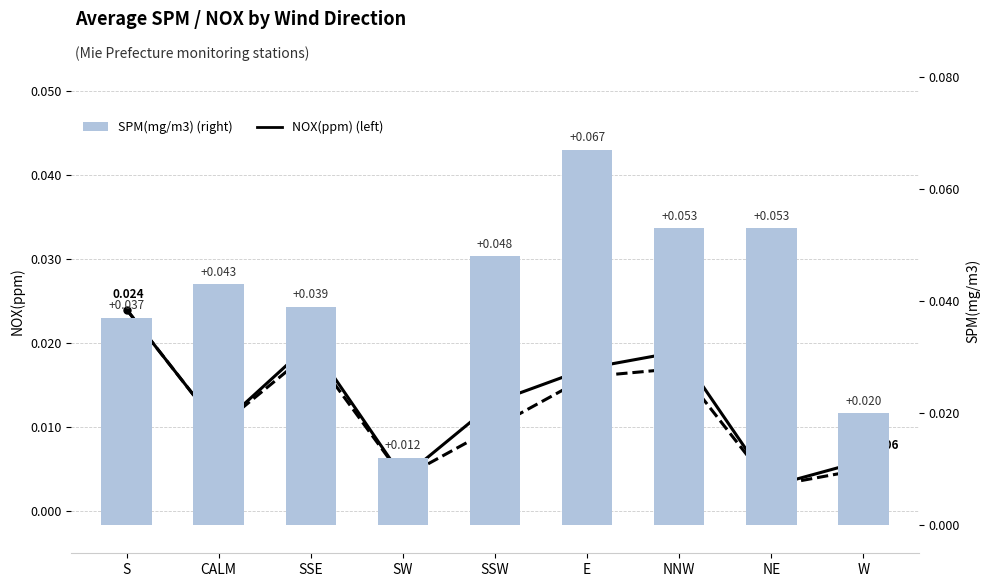

How many groups of bars are there?

9